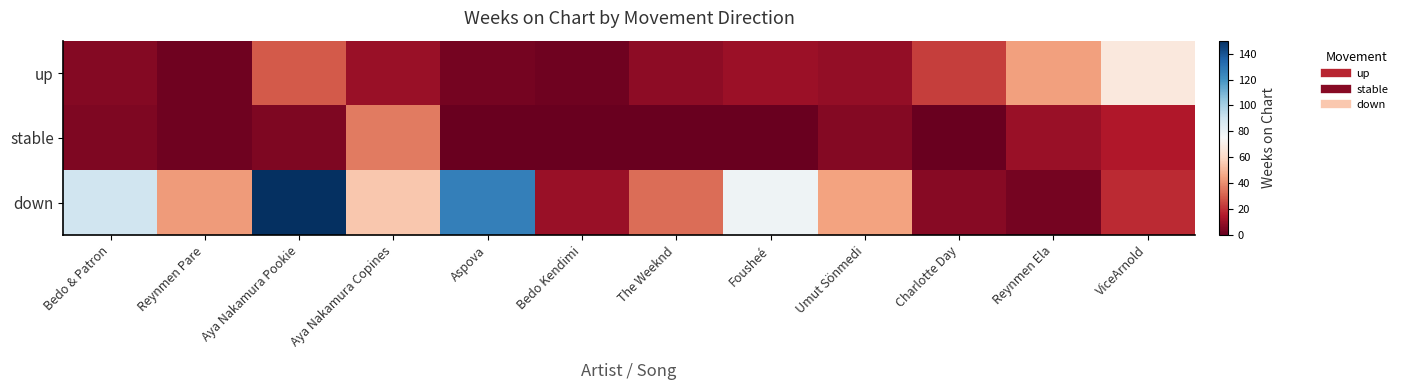

What is the difference between the highest and lowest values at The Weeknd?

32